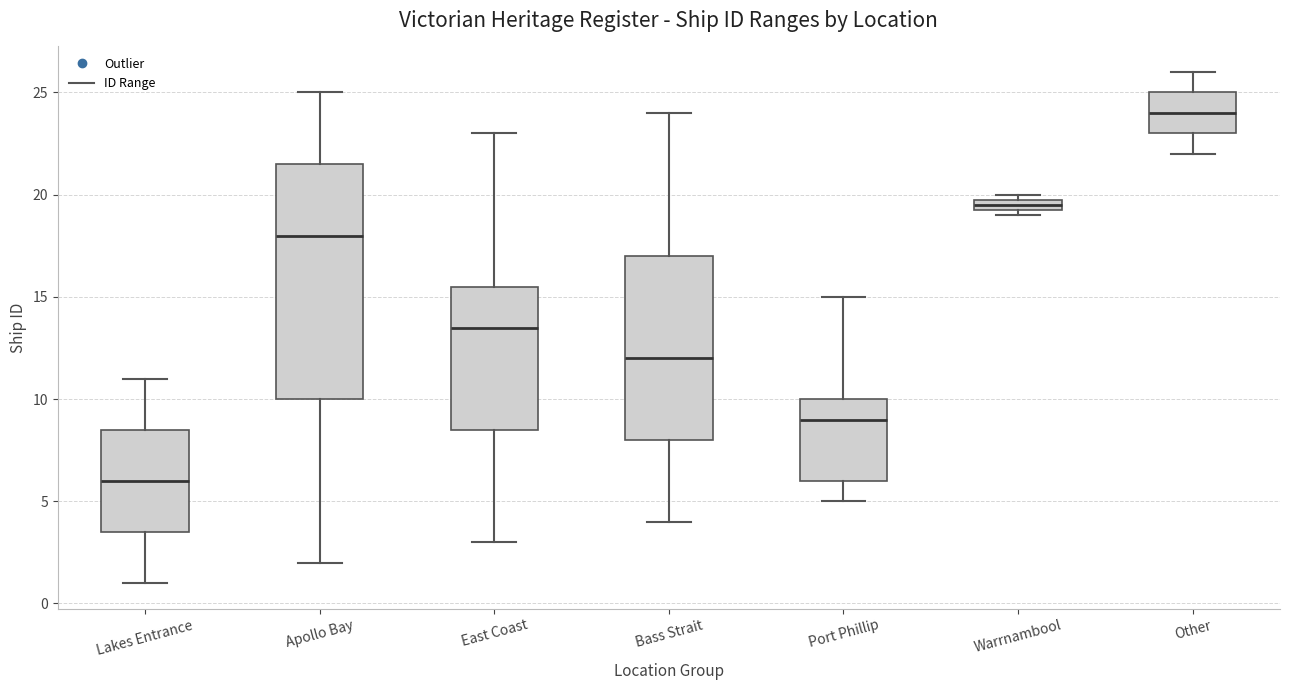

Which box's median line is the highest?

Other